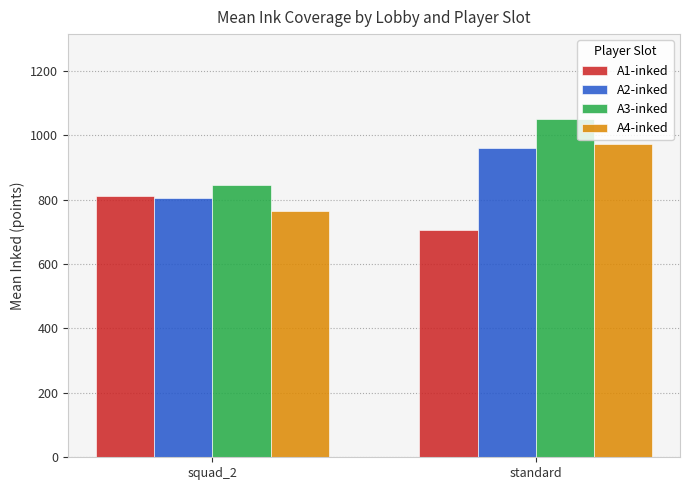

How many categories are shown in the chart?

2